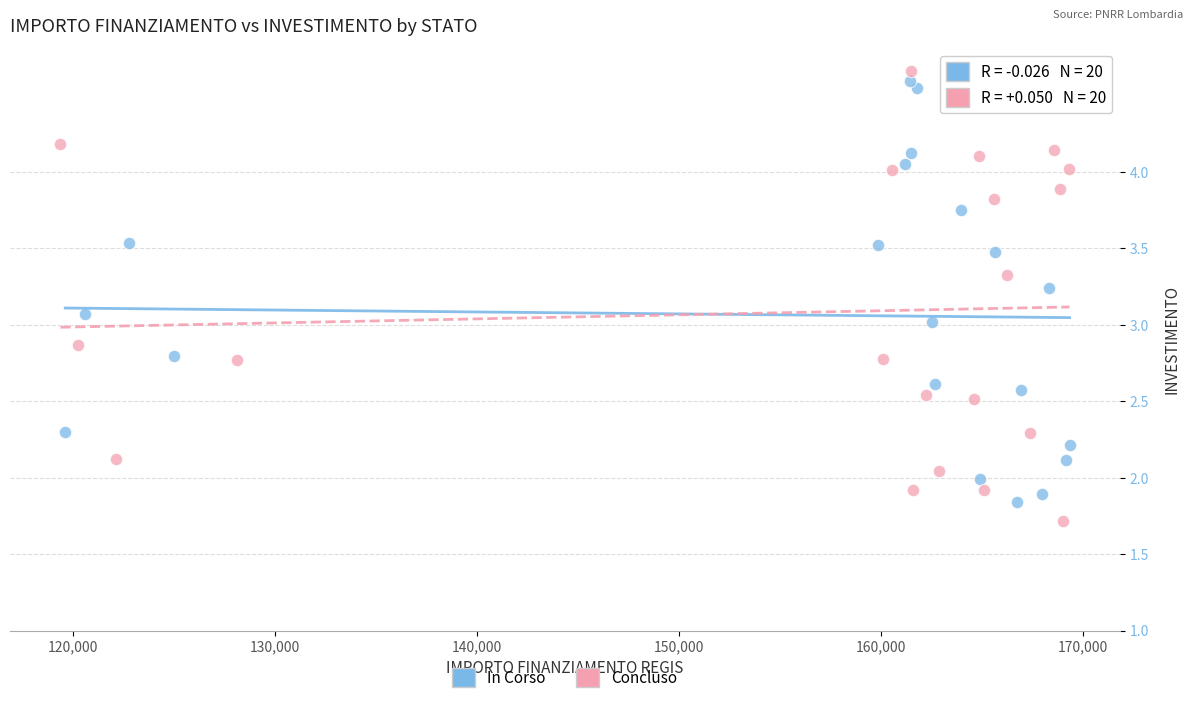

Which series has the widest spread of Y values?

Concluso